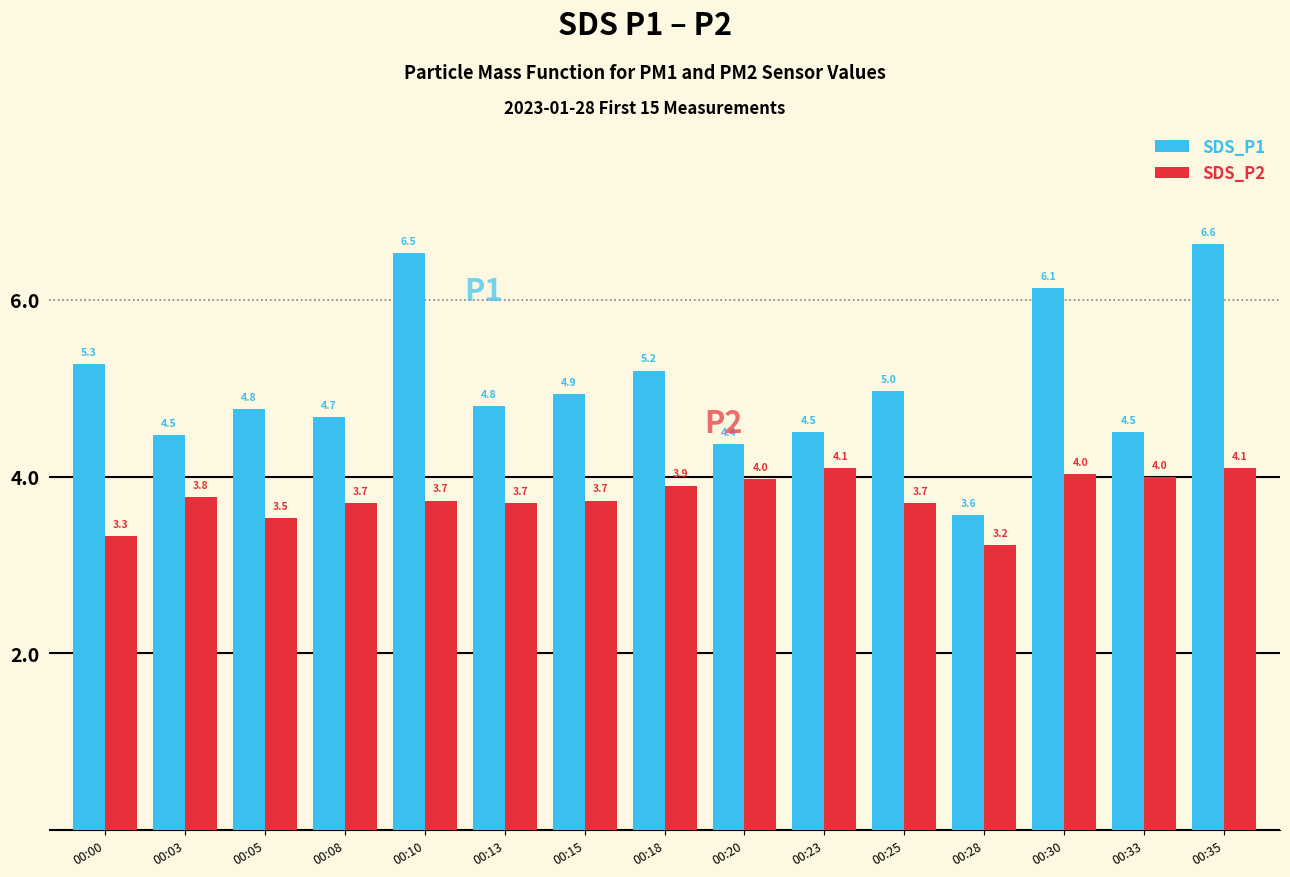

What is the value of the SDS_P2 bar at the 8th from the left?

3.9